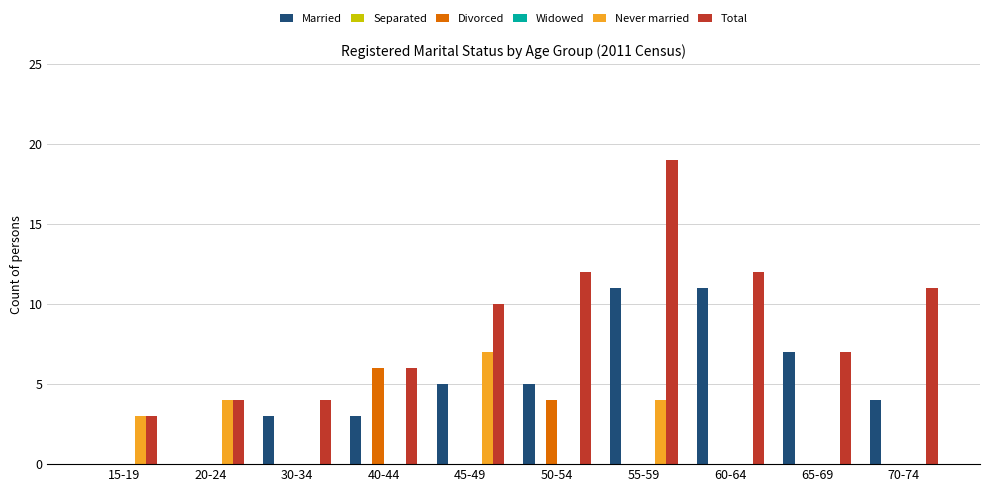

How many bars are there in each group?

6